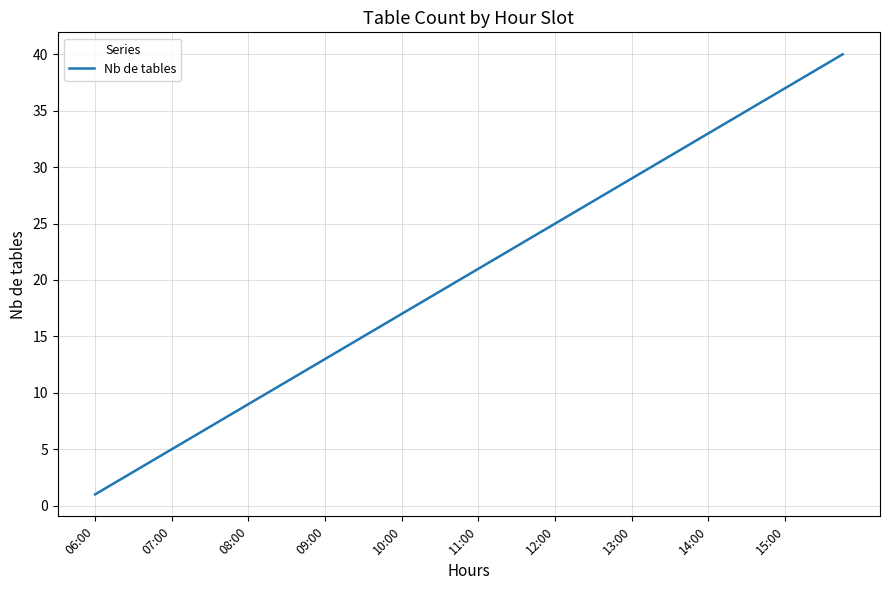

What is the difference between the maximum and minimum values?

39